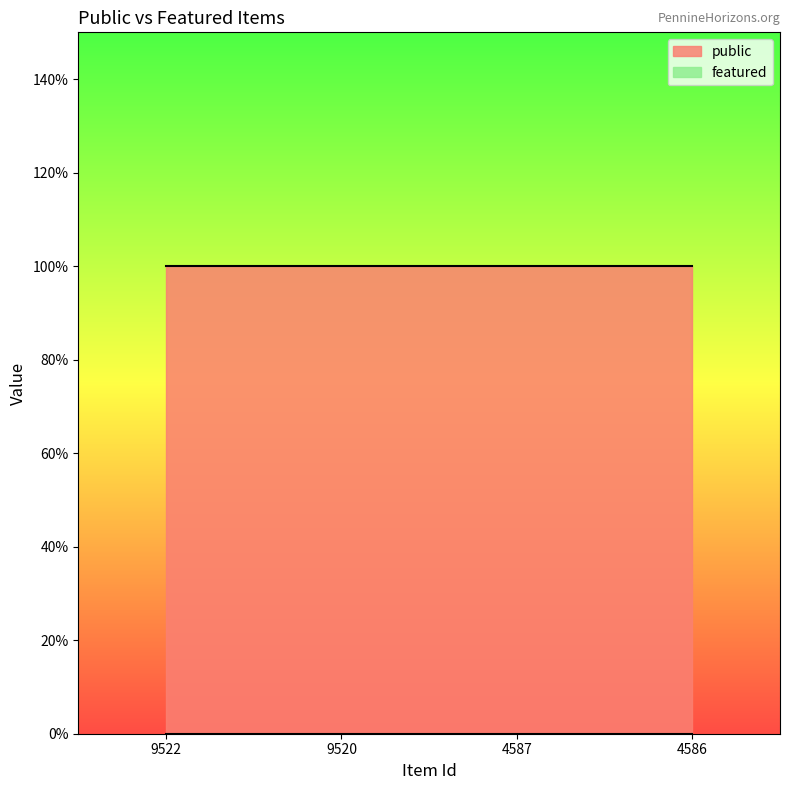

True or false: public and featured cross at least once.

False